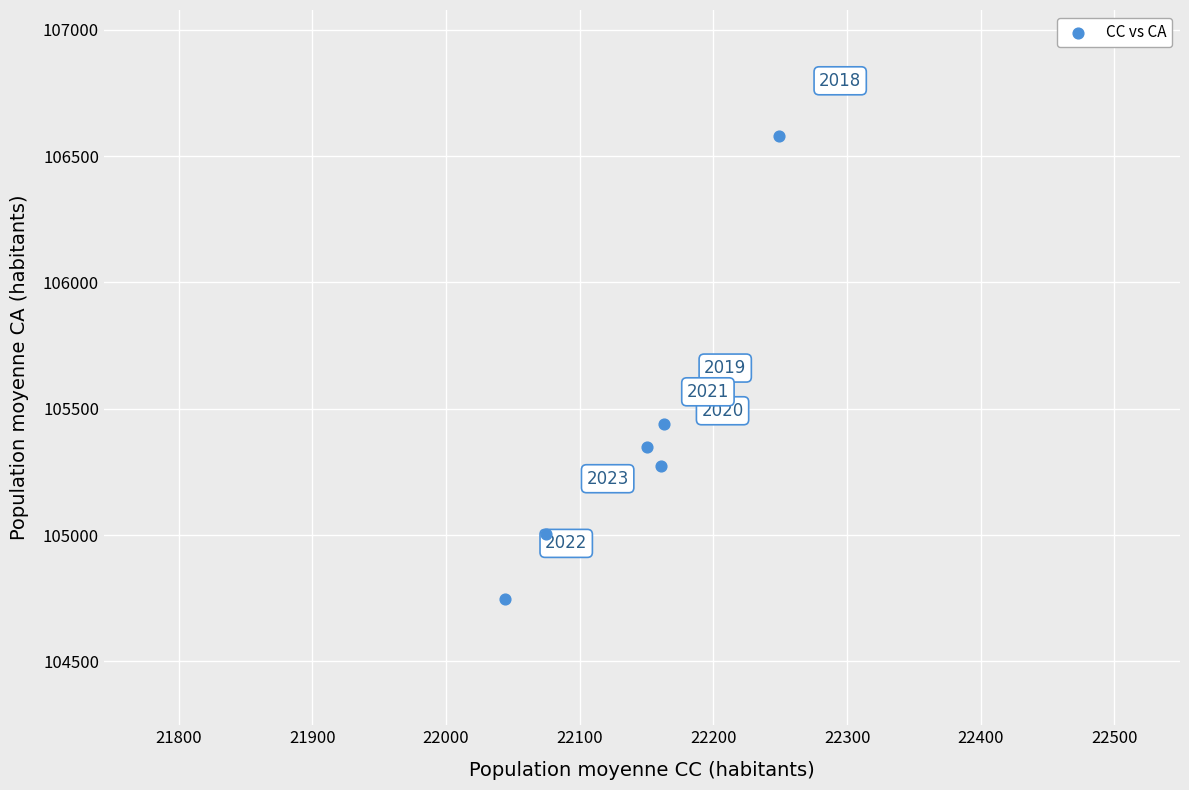

What Y value in the scatter plot is closest to 105662?

105441